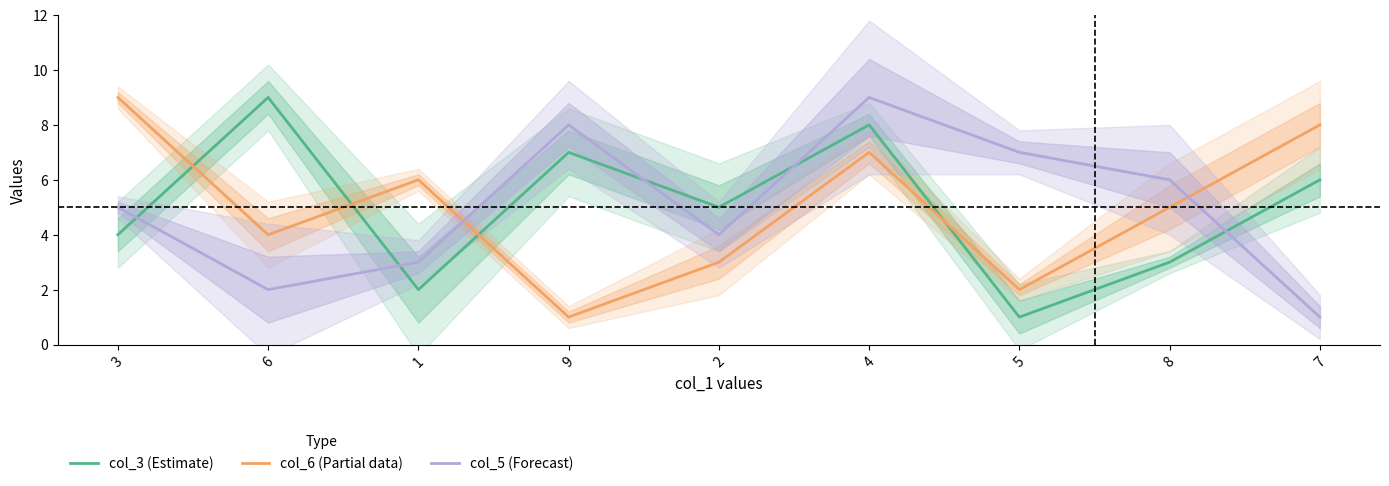

At which label does col_3 (Estimate) reach its minimum?

5